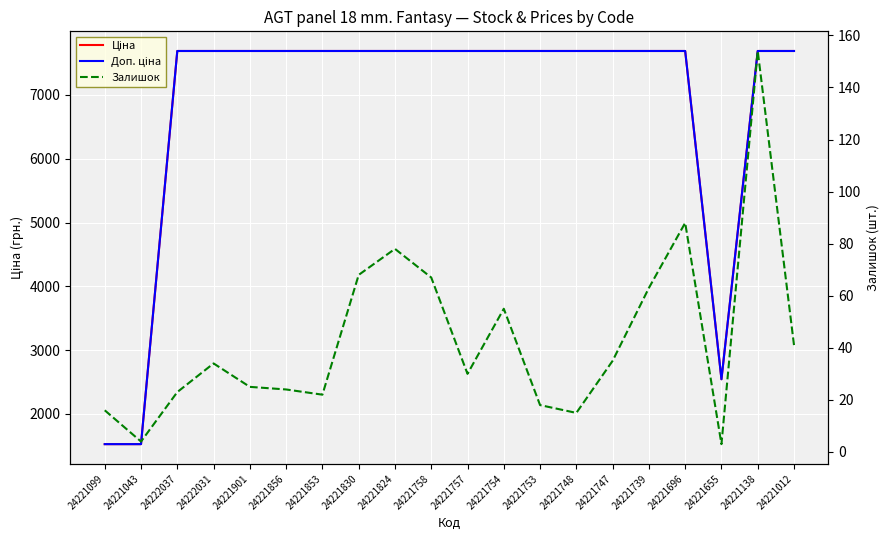

Reading left to right, extract all data points from this chart.

Ціна: 24221099=1526.8	24221043=1526.8	24222037=7688.0	24222031=7688.0	24221901=7688.0	24221856=7688.0	24221853=7688.0	24221830=7688.0	24221824=7688.0	24221758=7688.0	24221757=7688.0	24221754=7688.0	24221753=7688.0	24221748=7688.0	24221747=7688.0	24221739=7688.0	24221696=7688.0	24221655=2543.9	24221138=7688.0	24221012=7688.0
Доп. ціна: 24221099=1527.0	24221043=1527.0	24222037=7688.0	24222031=7688.0	24221901=7688.0	24221856=7688.0	24221853=7688.0	24221830=7688.0	24221824=7688.0	24221758=7688.0	24221757=7688.0	24221754=7688.0	24221753=7688.0	24221748=7688.0	24221747=7688.0	24221739=7688.0	24221696=7688.0	24221655=2544.0	24221138=7688.0	24221012=7688.0
Залишок: 24221099=16.0	24221043=4.0	24222037=23.0	24222031=34.0	24221901=25.0	24221856=24.0	24221853=22.0	24221830=68.0	24221824=78.0	24221758=67.0	24221757=30.0	24221754=55.0	24221753=18.0	24221748=15.0	24221747=35.0	24221739=63.0	24221696=88.0	24221655=3.0	24221138=154.0	24221012=41.0